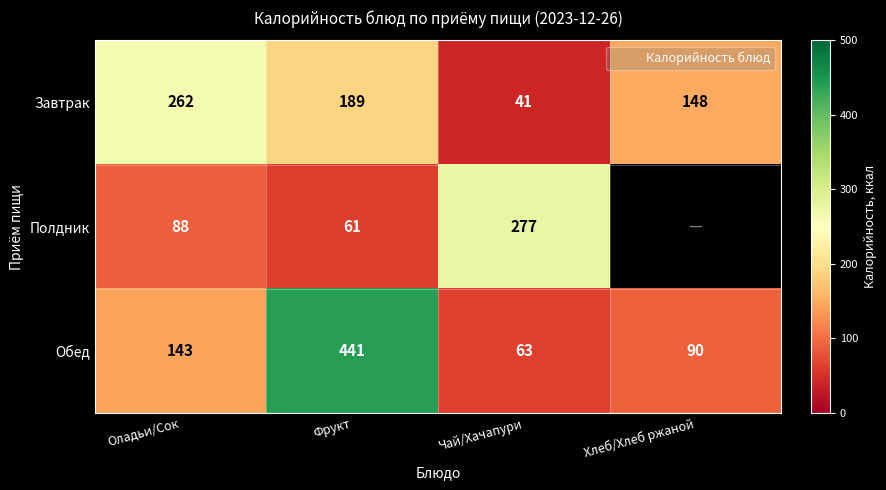

What is the difference between the highest and lowest values at Оладьи/Сок?

174.0